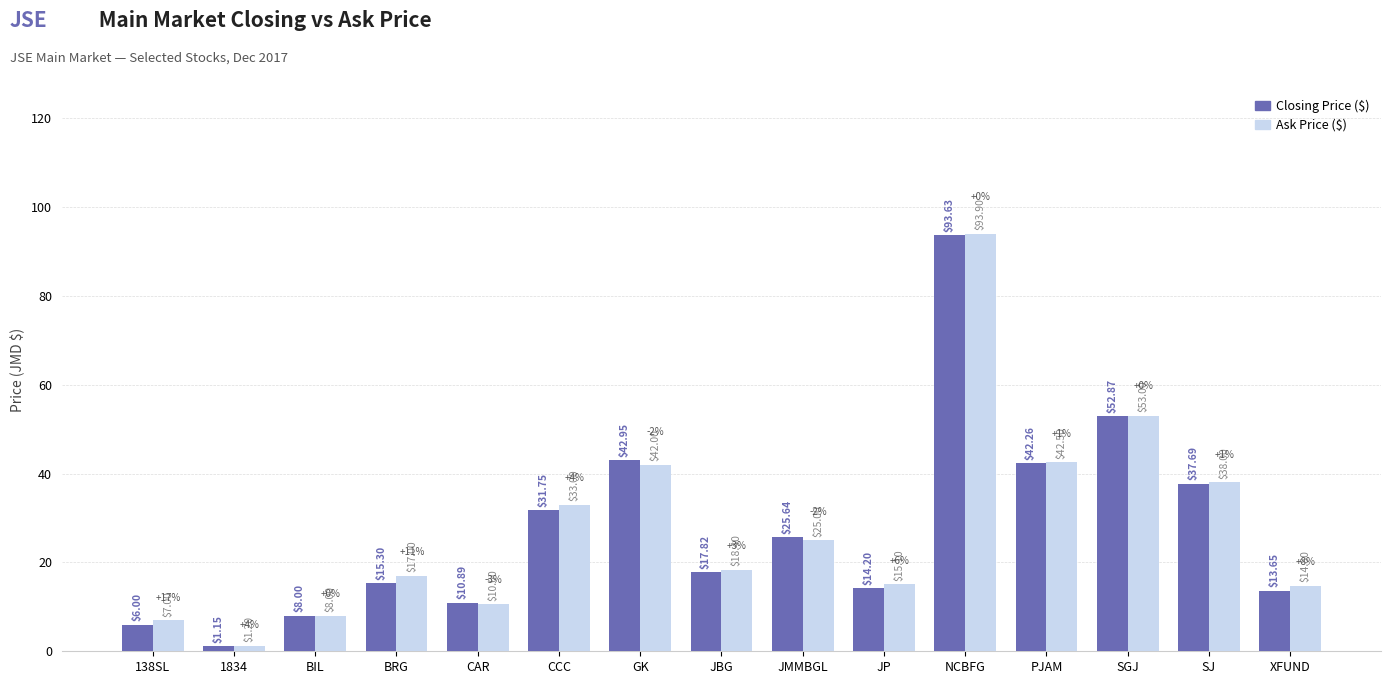

What is the label of the 6th bar from the left?

CCC